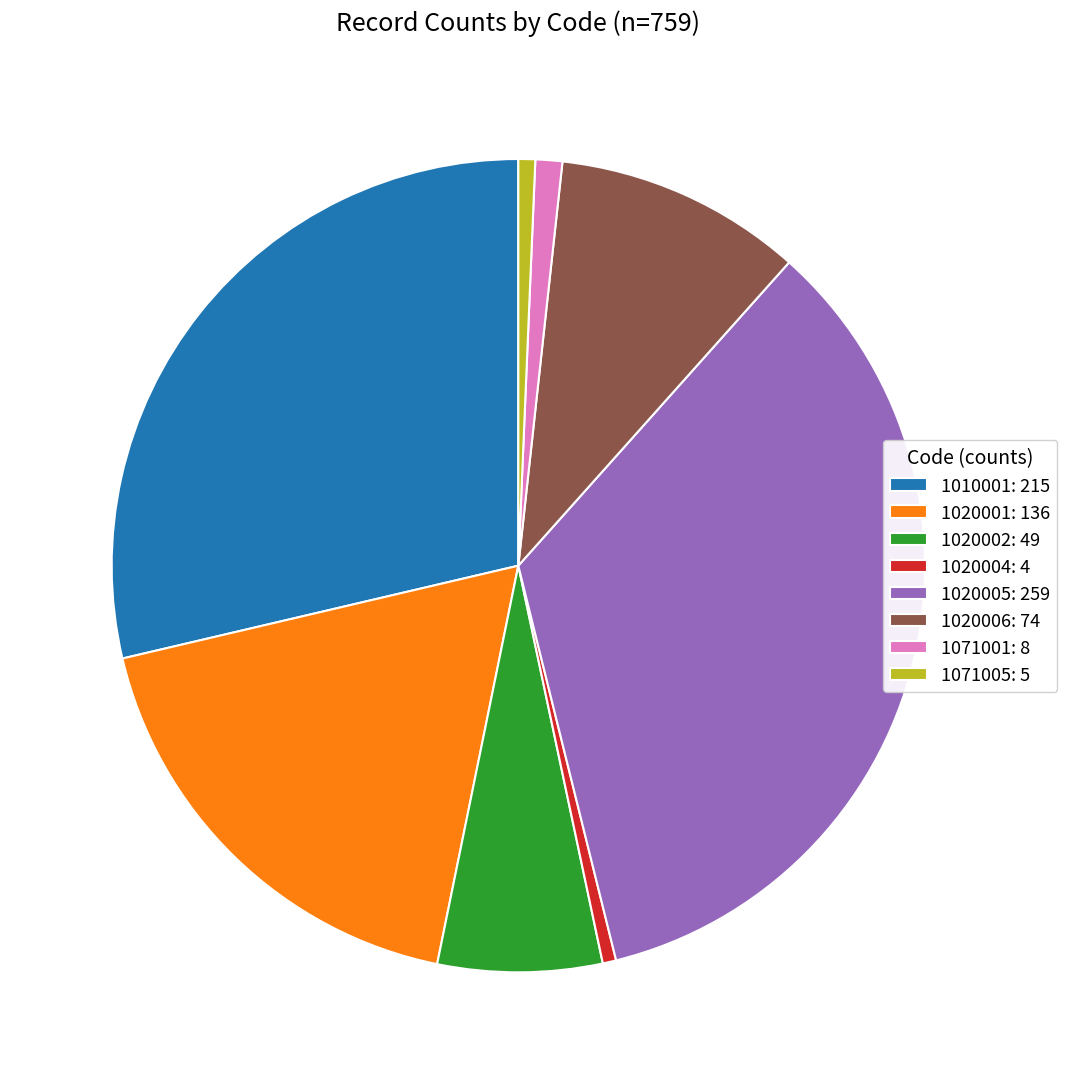

Combined, do 1020005: 259 and 1071001: 8 account for over 50%?

No